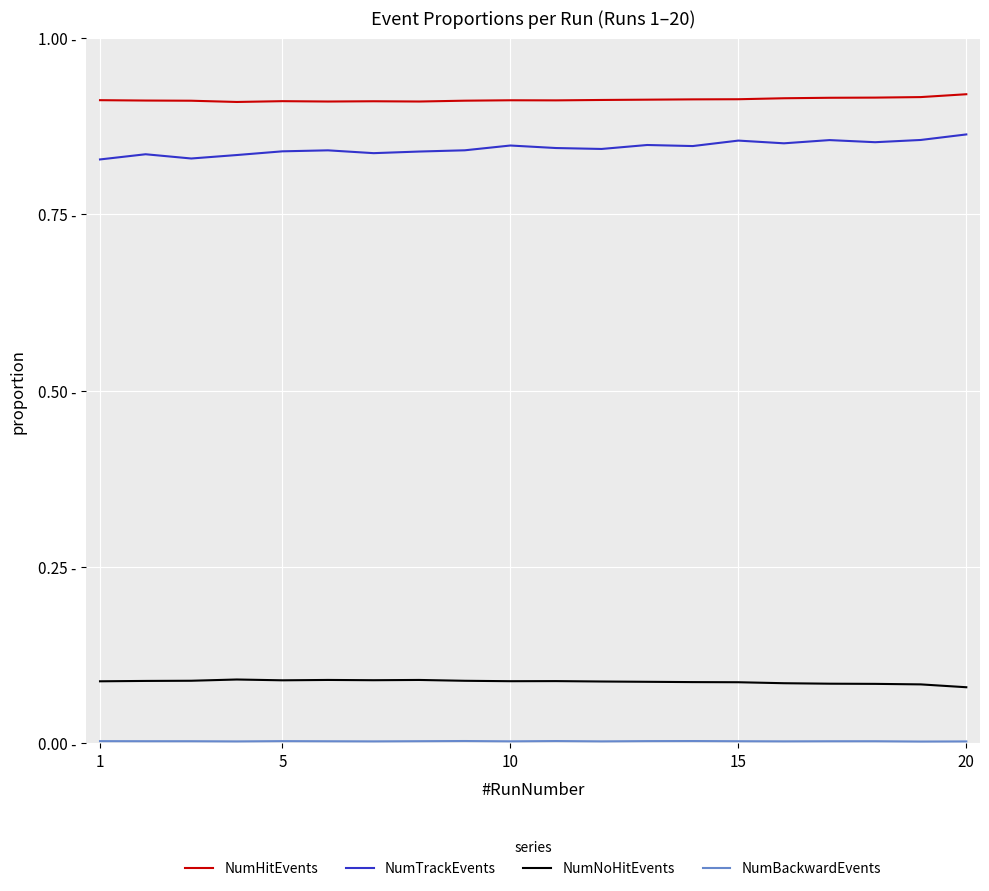

What is the minimum value for NumHitEvents?

0.9